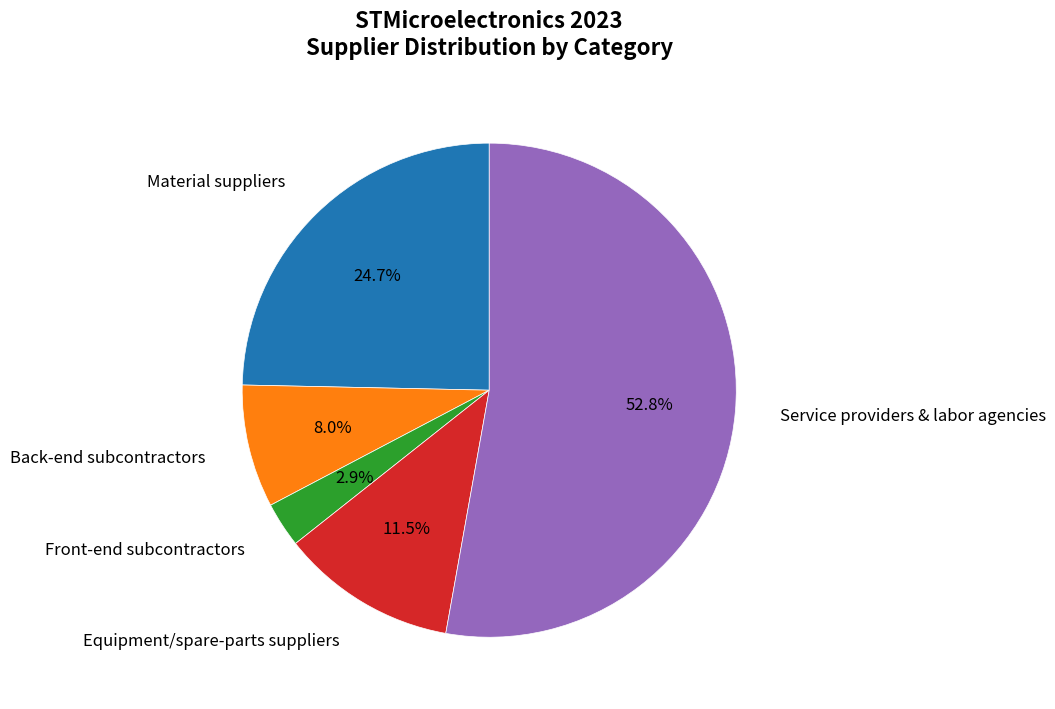

Do Front-end subcontractors and Material suppliers together represent more than half of the pie?

No